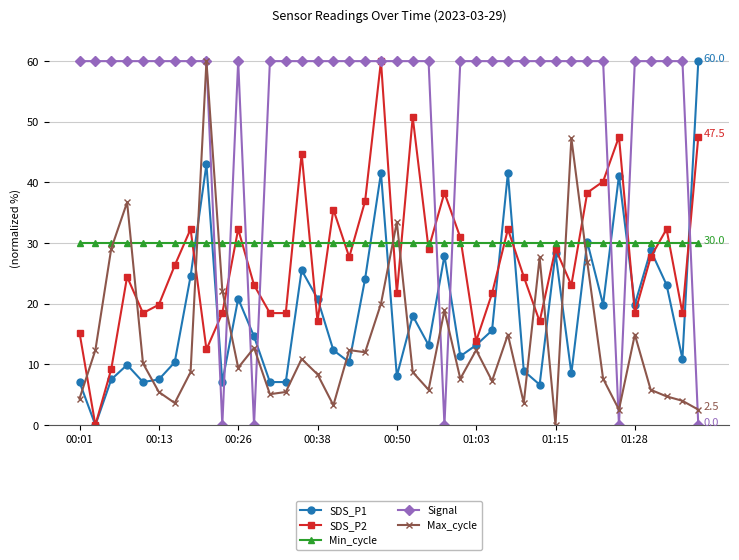

Which series has the largest total across all categories?

Signal